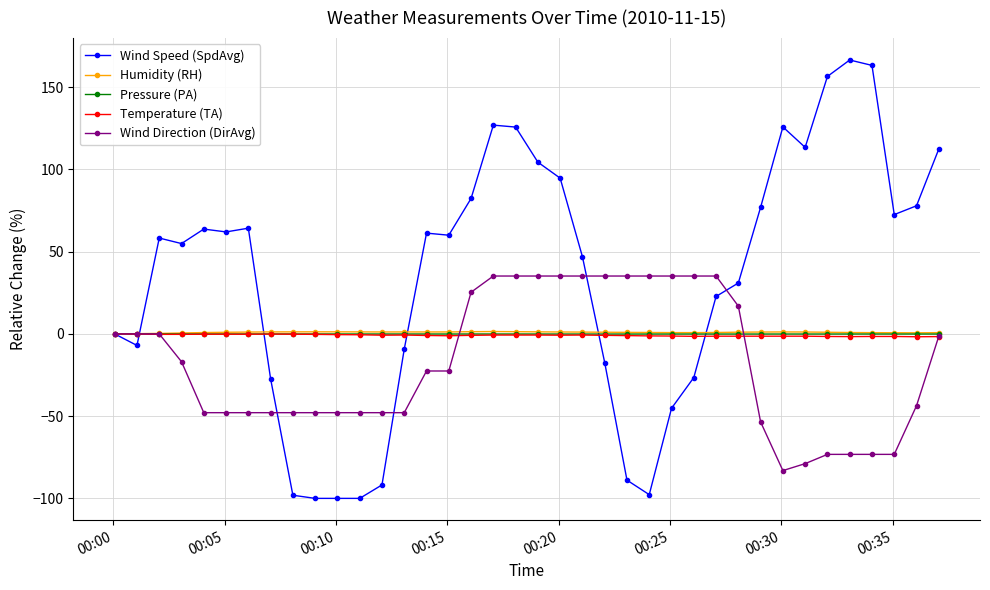

Which series has the largest total across all categories?

Wind Speed (SpdAvg)